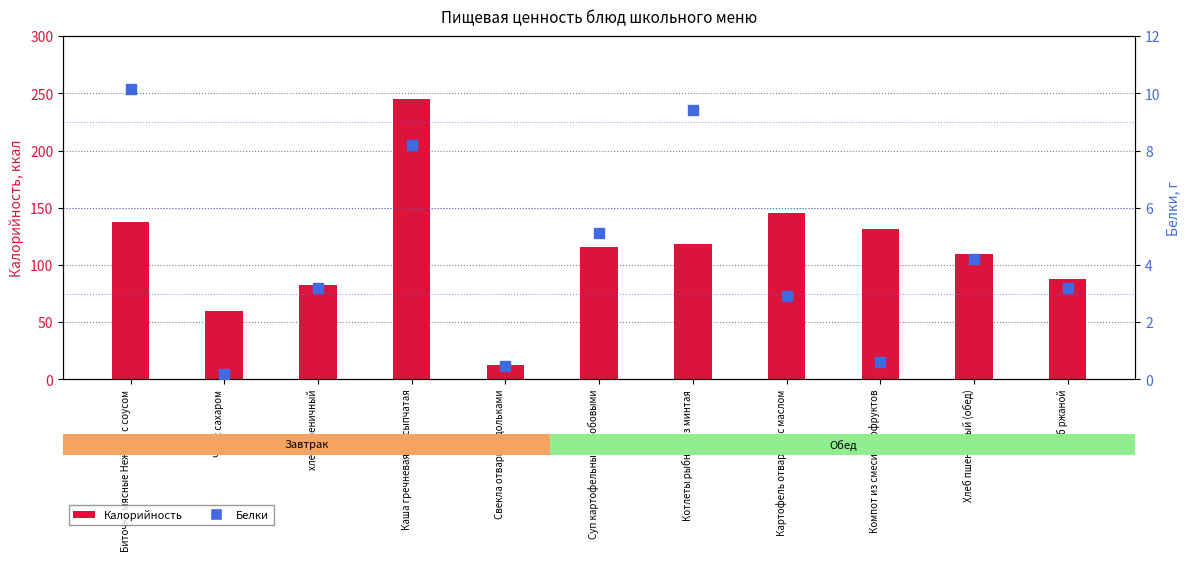

At which category is the sum across all series the highest?

Каша гречневая рассыпчатая